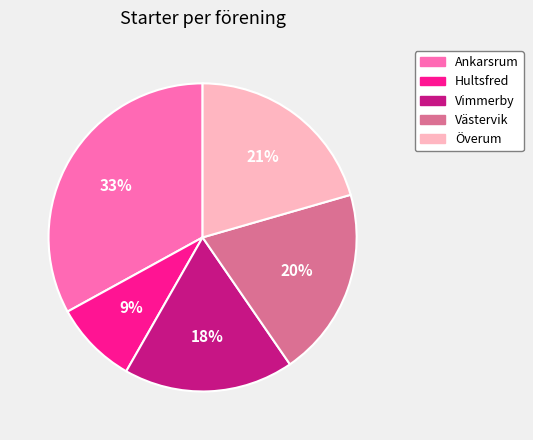

What is the largest slice in the pie chart?

Ankarsrum